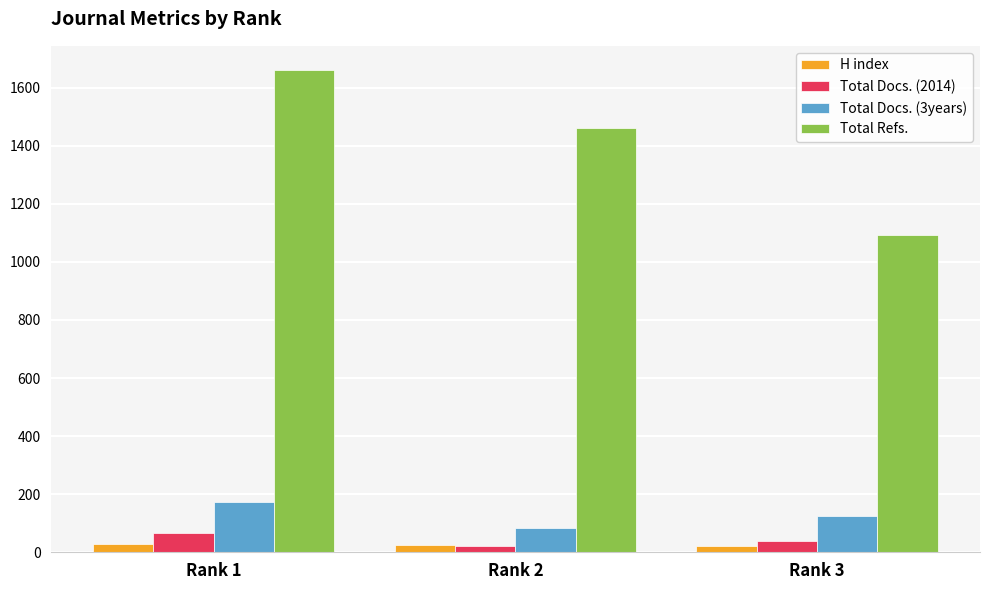

How many values in the Total Docs. (3years) series are below 125?

1